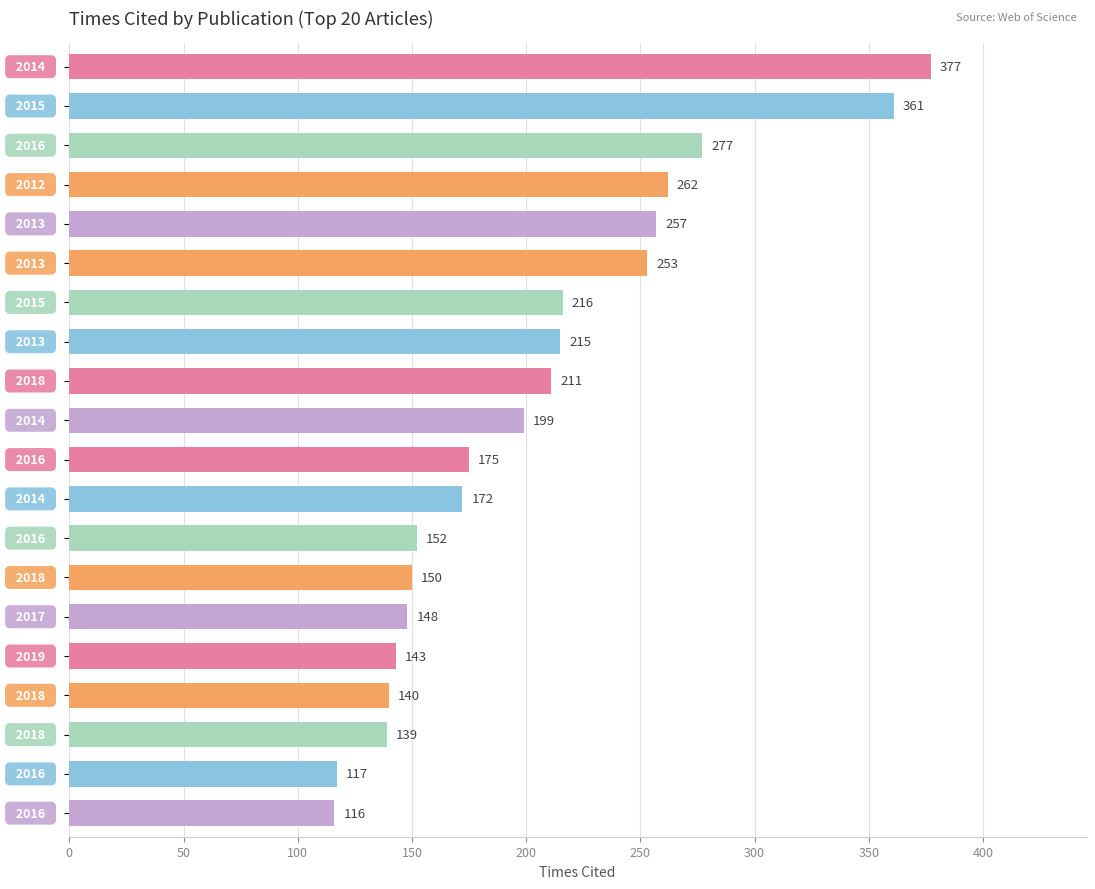

What is the difference between the second highest and minimum values?

245